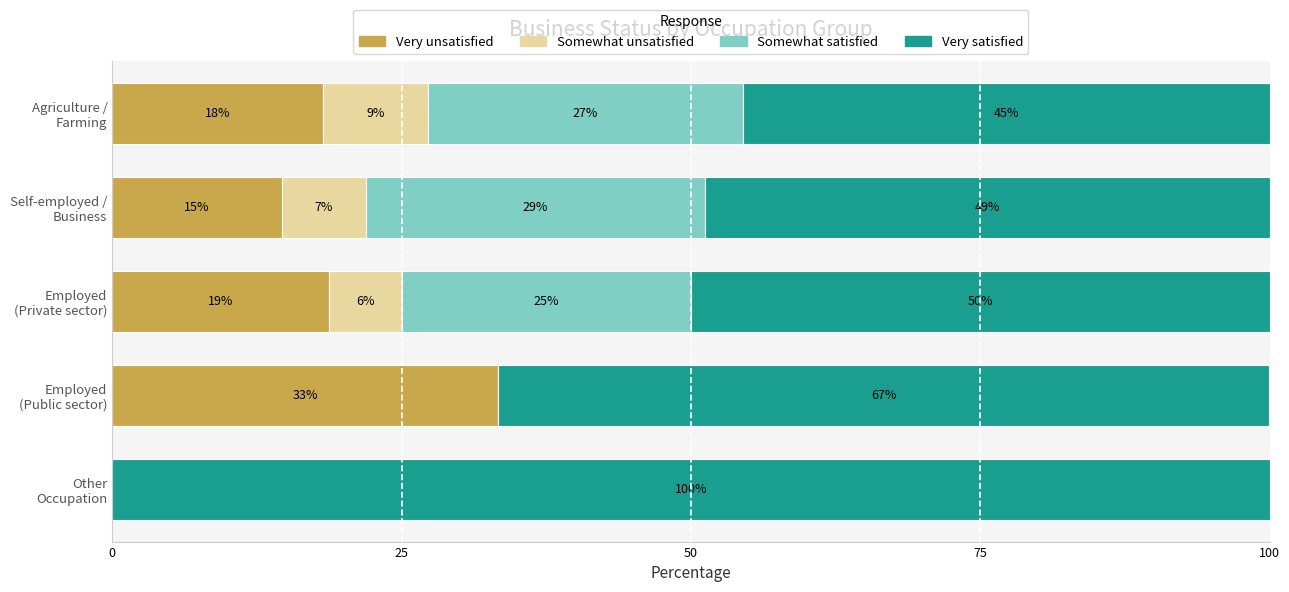

What are all the series names shown in the legend?

Very unsatisfied, Somewhat unsatisfied, Somewhat satisfied, Very satisfied